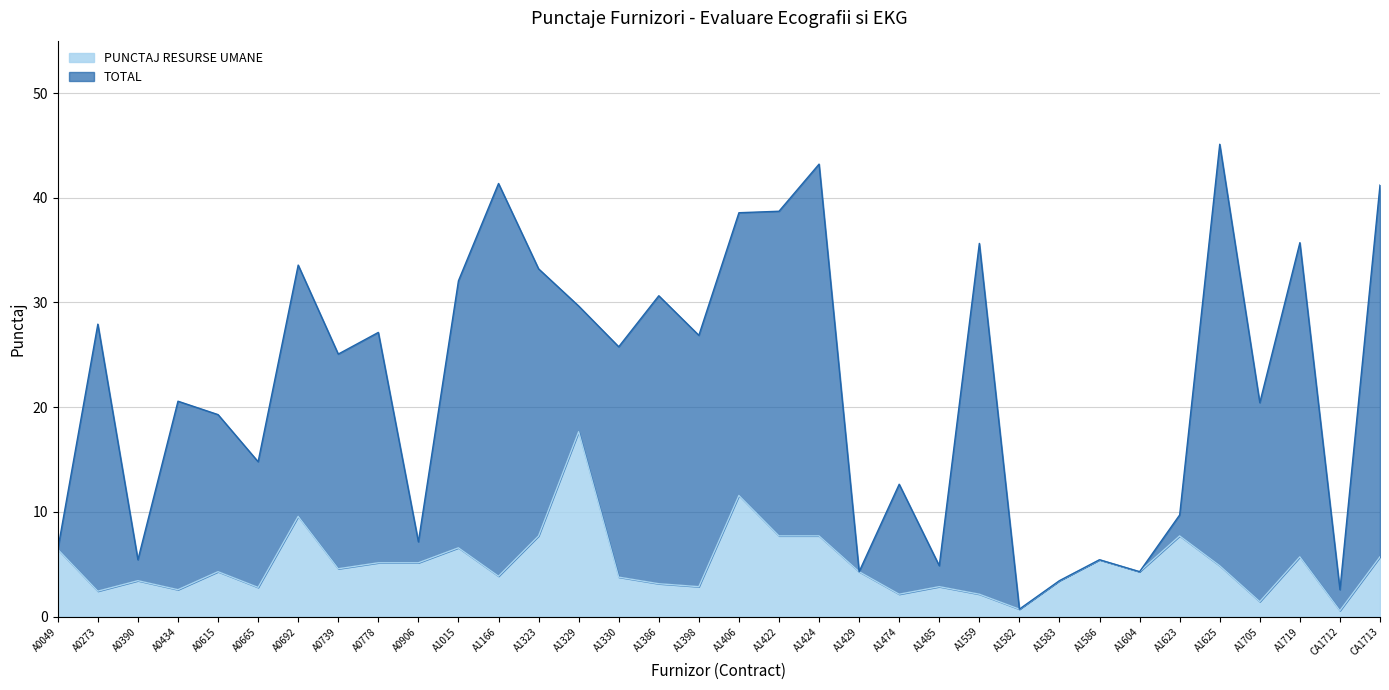

True or false: TOTAL and PUNCTAJ RESURSE UMANE intersect in this chart.

False